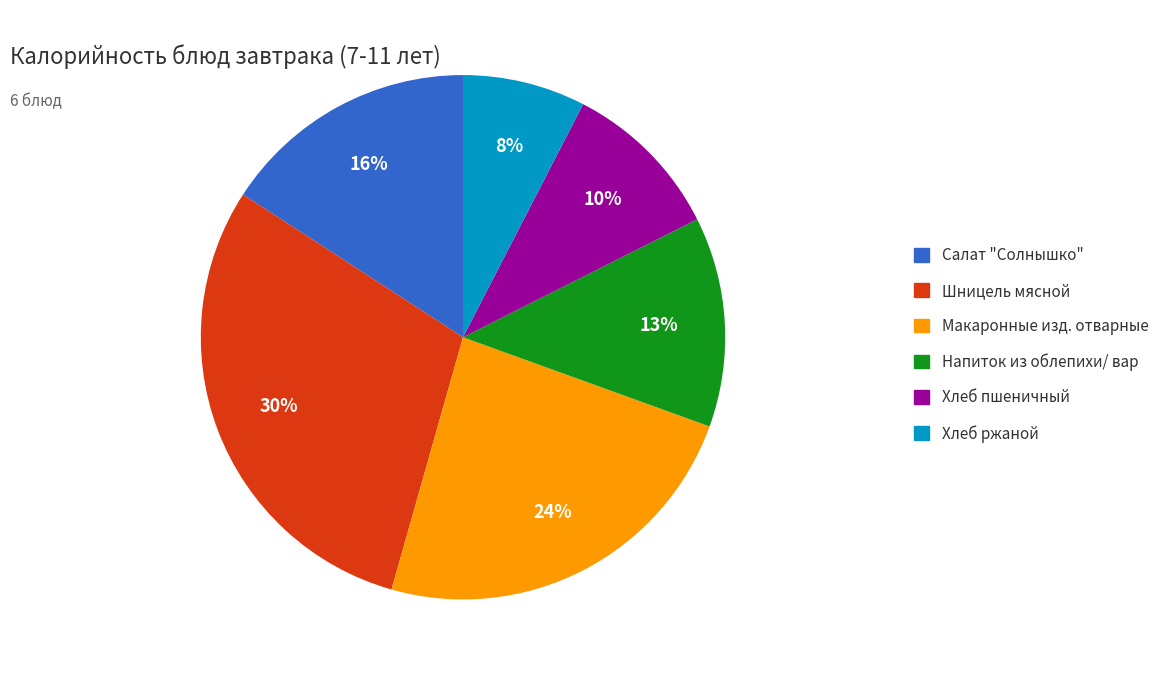

Rank the categories by value from lowest to highest.

Хлеб ржаной, Хлеб пшеничный, Напиток из облепихи/ вар, Салат "Солнышко", Макаронные изд. отварные, Шницель мясной